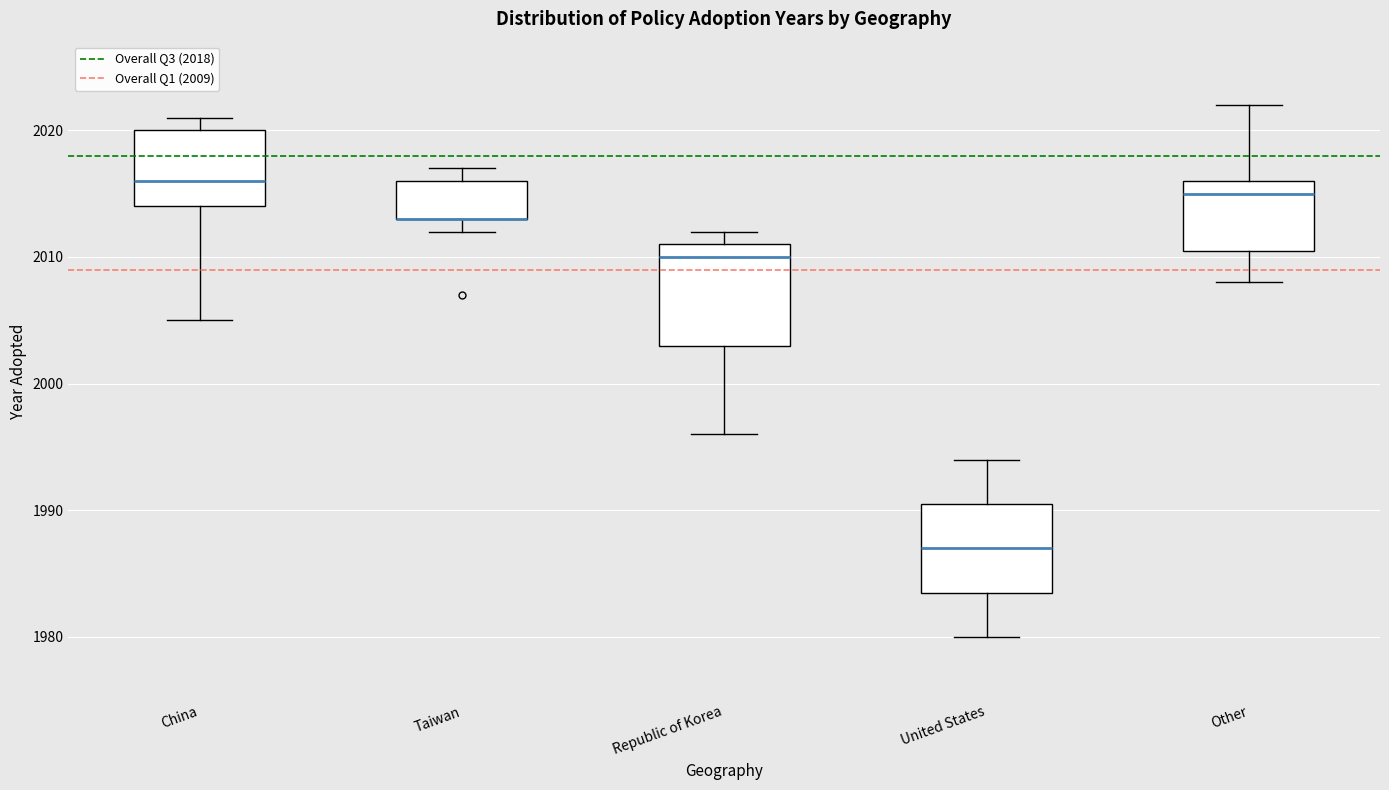

Where does the lower whisker of the box for Republic of Korea end on the y-axis? The values are not printed on the chart, so give them approximately, as read against the axis.

1996